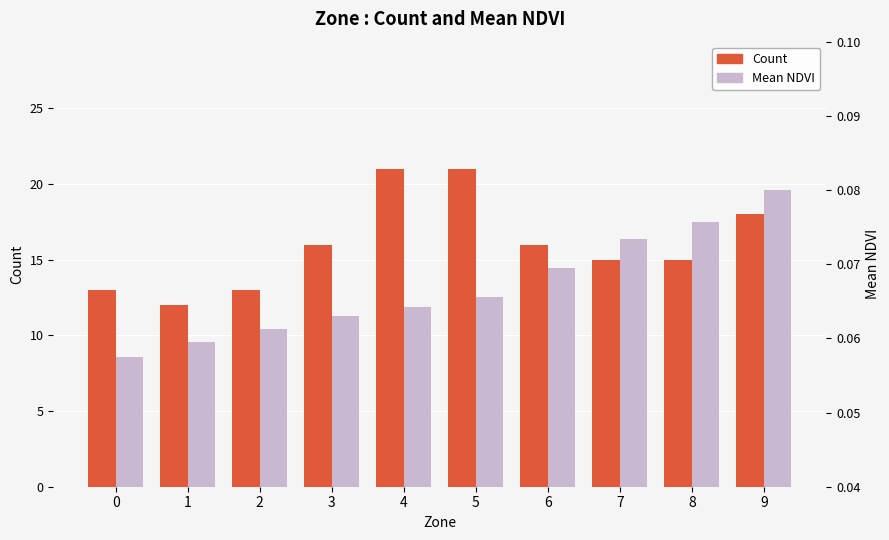

What is the sum of the Mean NDVI values at 4 and 0?

0.1